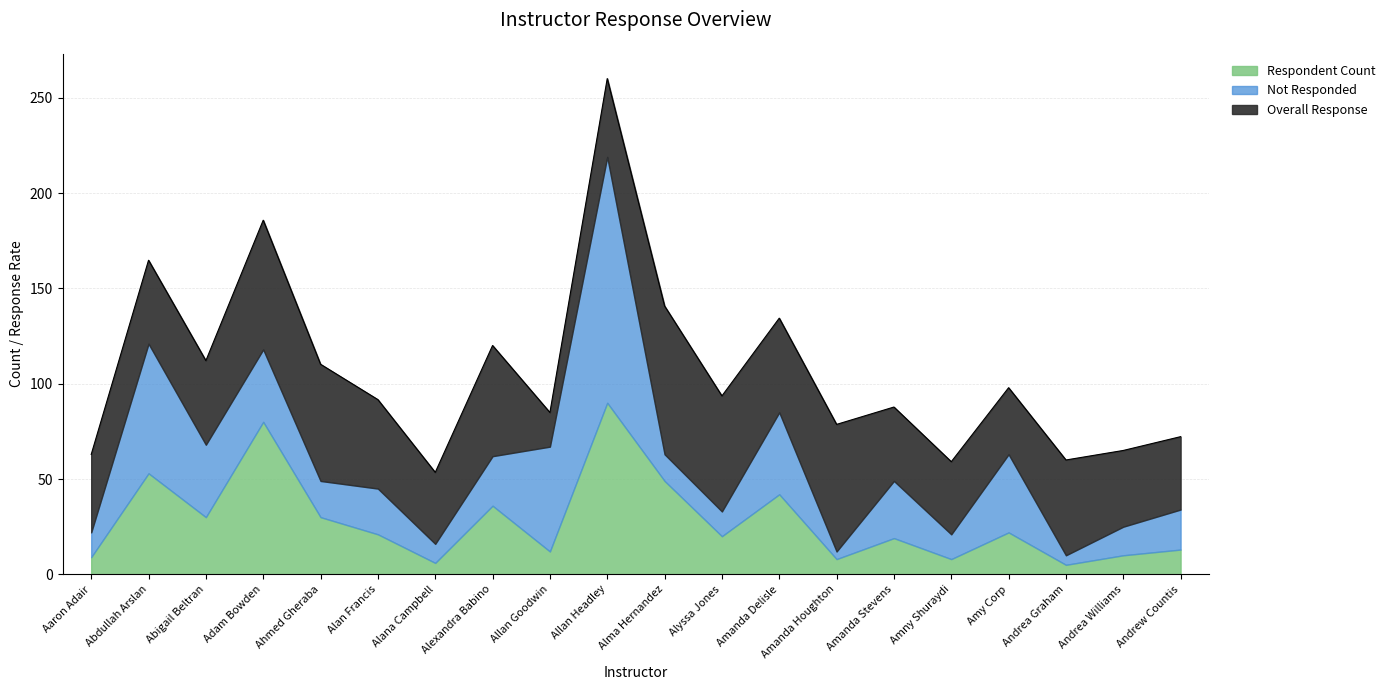

How many times do Not Responded and Overall Response cross each other?

6